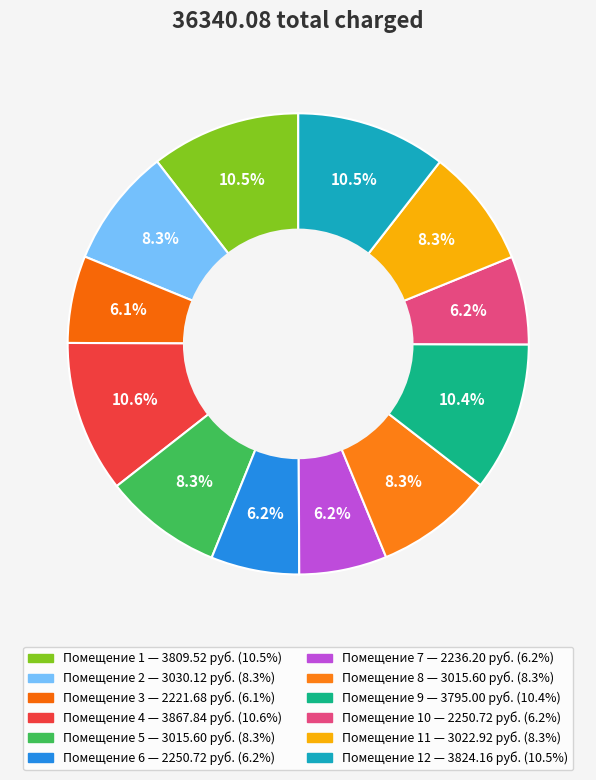

Count the number of slices in the pie.

12